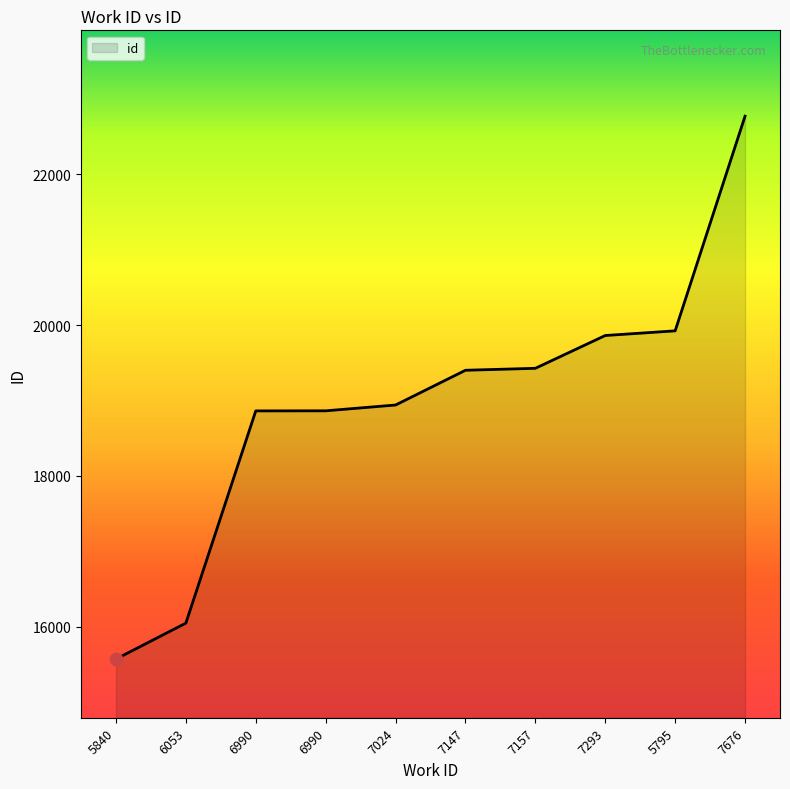

Which has a higher value, 5795 or 7293?

5795